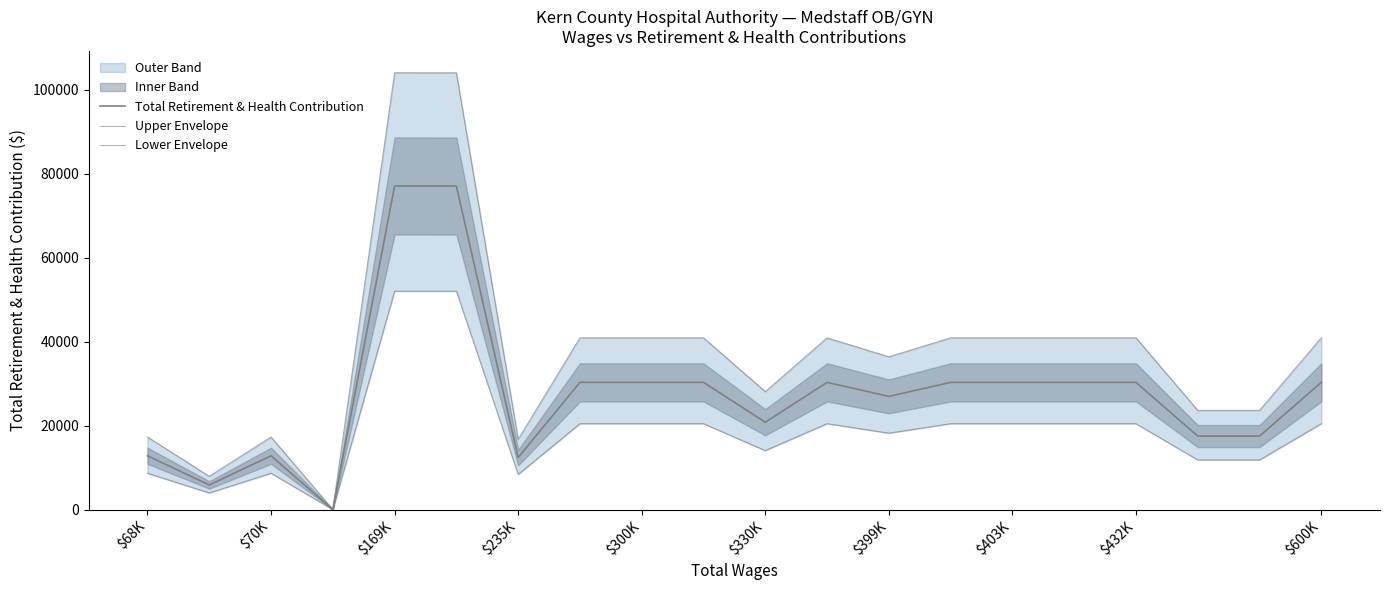

Rank the series by their average value, from lowest to highest.

Lower Envelope, Total Retirement & Health Contribution, Upper Envelope